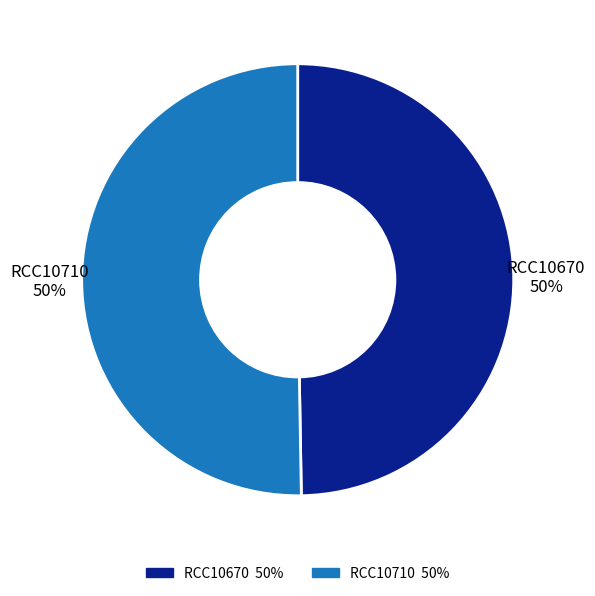

The RCC10710 slice represents 50% of the pie. True or false?

True